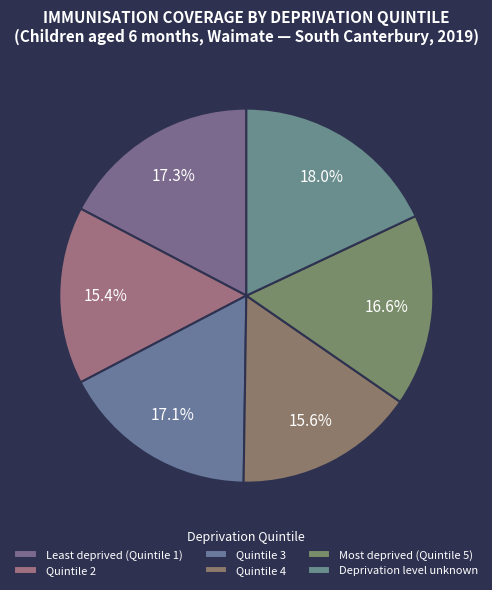

To the nearest percent, what percentage of the pie is Quintile 4?

16%